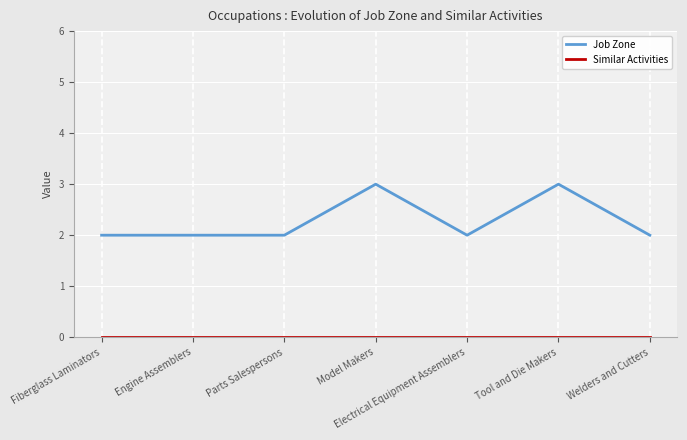

The value of Job Zone at Fiberglass Laminators is 2. True or false?

True